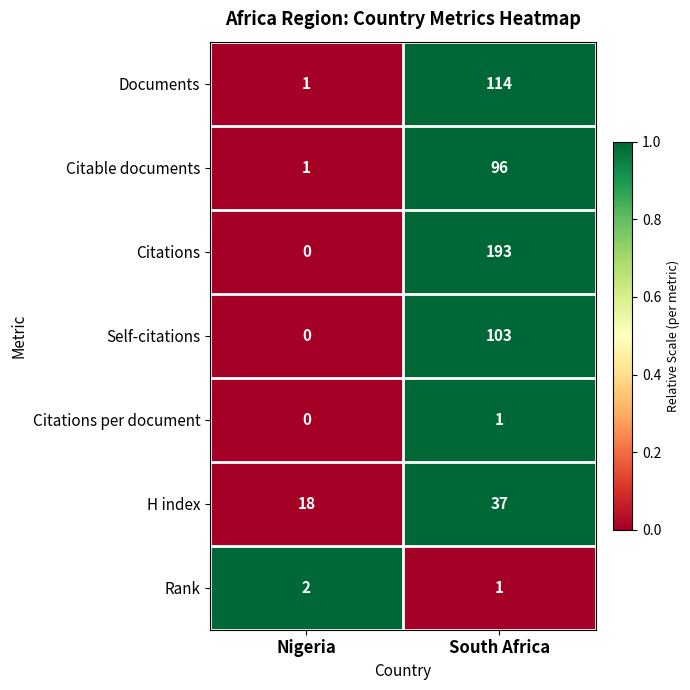

At which category does the chart reach its peak across all series?

South Africa